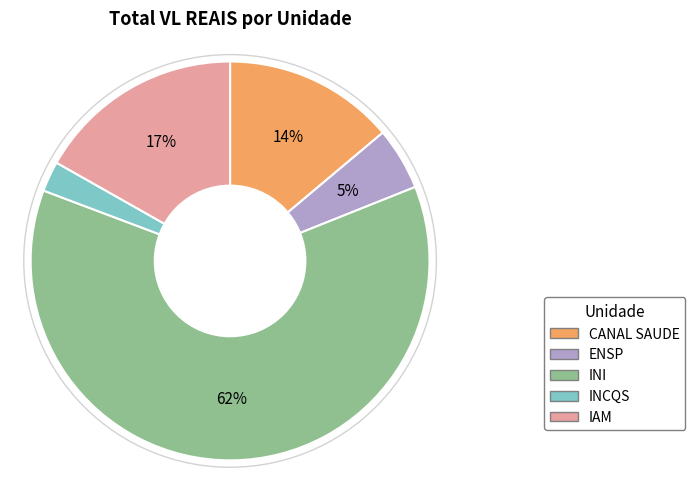

How many slices are in this pie chart?

5